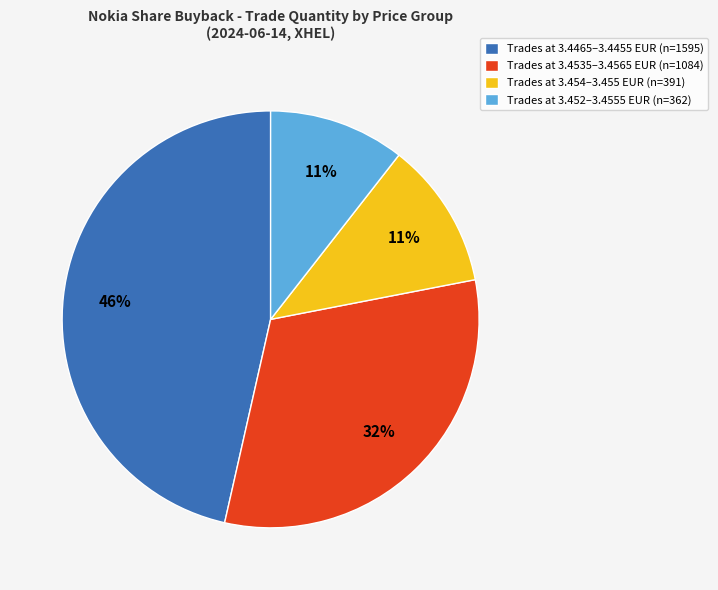

Between Trades at 3.4535–3.4565 EUR (n=1084) and Trades at 3.4465–3.4455 EUR (n=1595), which is larger?

Trades at 3.4465–3.4455 EUR (n=1595)